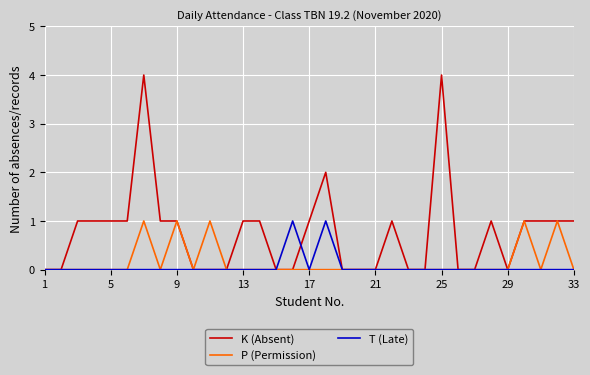

Which series has the widest spread of values?

K (Absent)